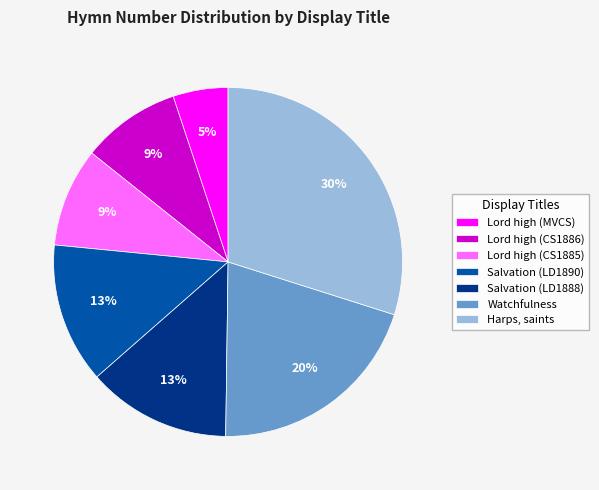

What is the smallest slice in the pie chart?

Lord high (MVCS)